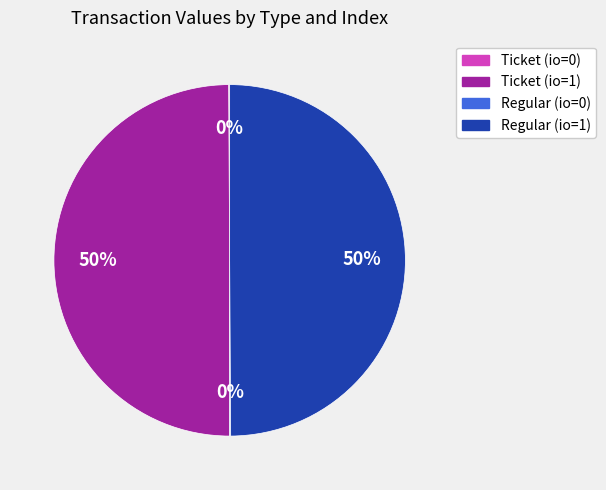

True or false: Ticket (io=1) accounts for 50% of the total.

True